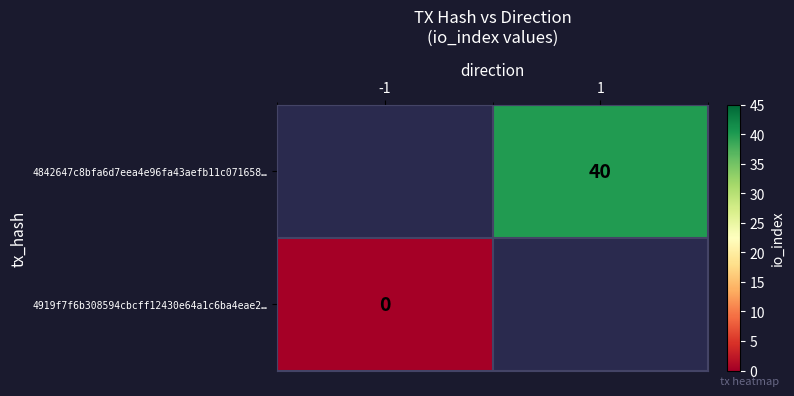

The value of 4842647c8bfa6d7eea4e96fa43aefb11c071658… at 1 is 40. True or false?

True